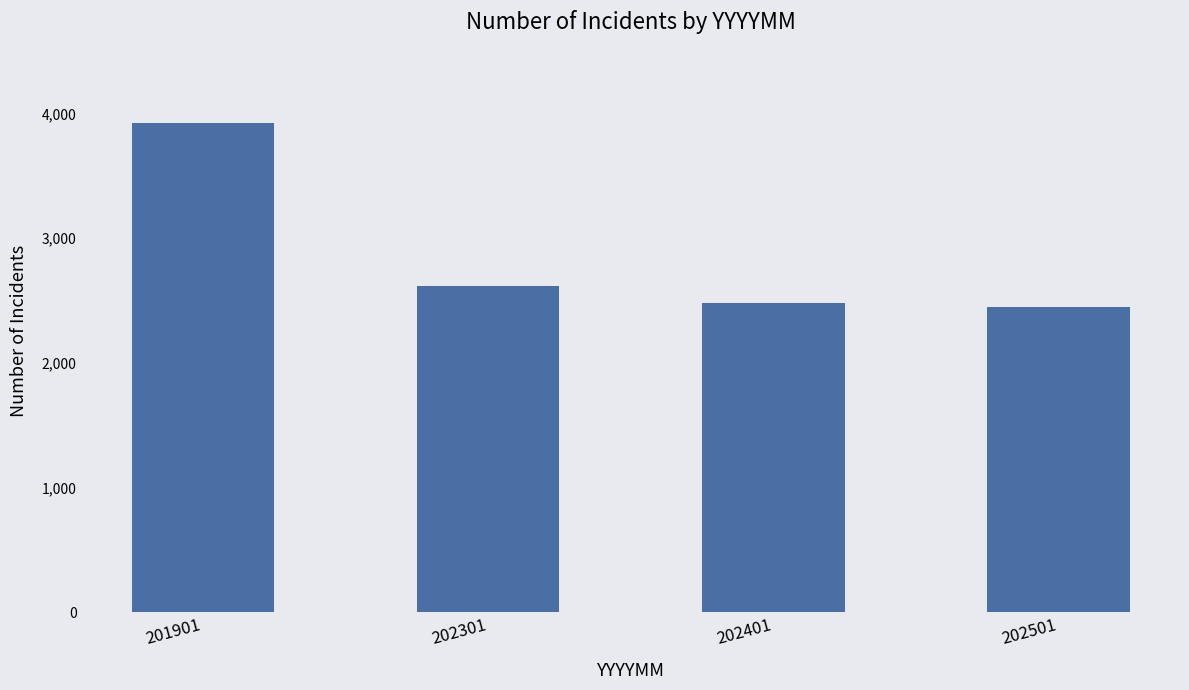

The chart shows a value of 3921 at 201901. True or false?

True